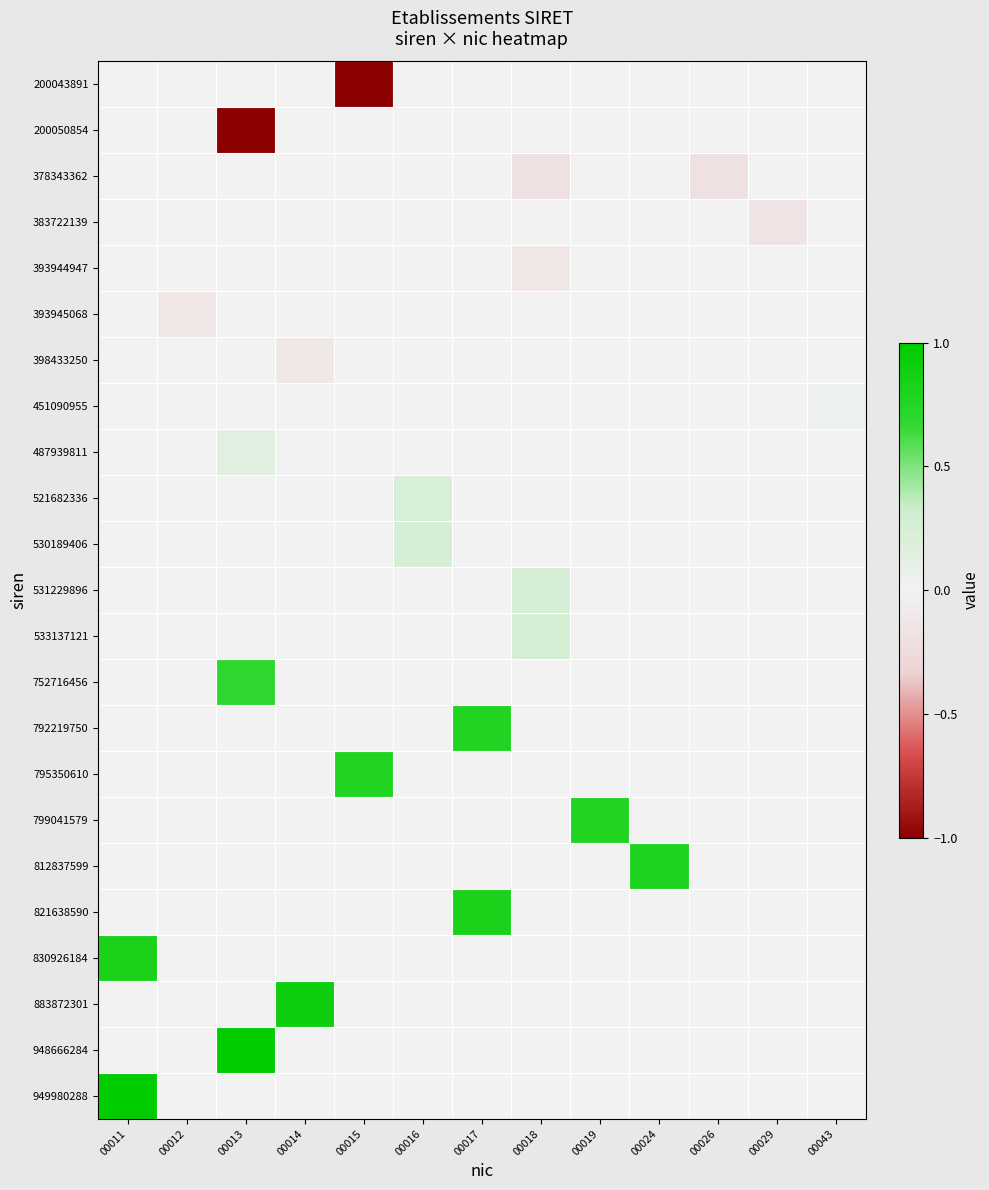

Rank the series at 00013 from highest to lowest value.

948666284, 752716456, 487939811, 200043891, 378343362, 383722139, 393944947, 393945068, 398433250, 451090955, 521682336, 530189406, 531229896, 533137121, 792219750, 795350610, 799041579, 812837599, 821638590, 830926184, 883872301, 949980288, 200050854